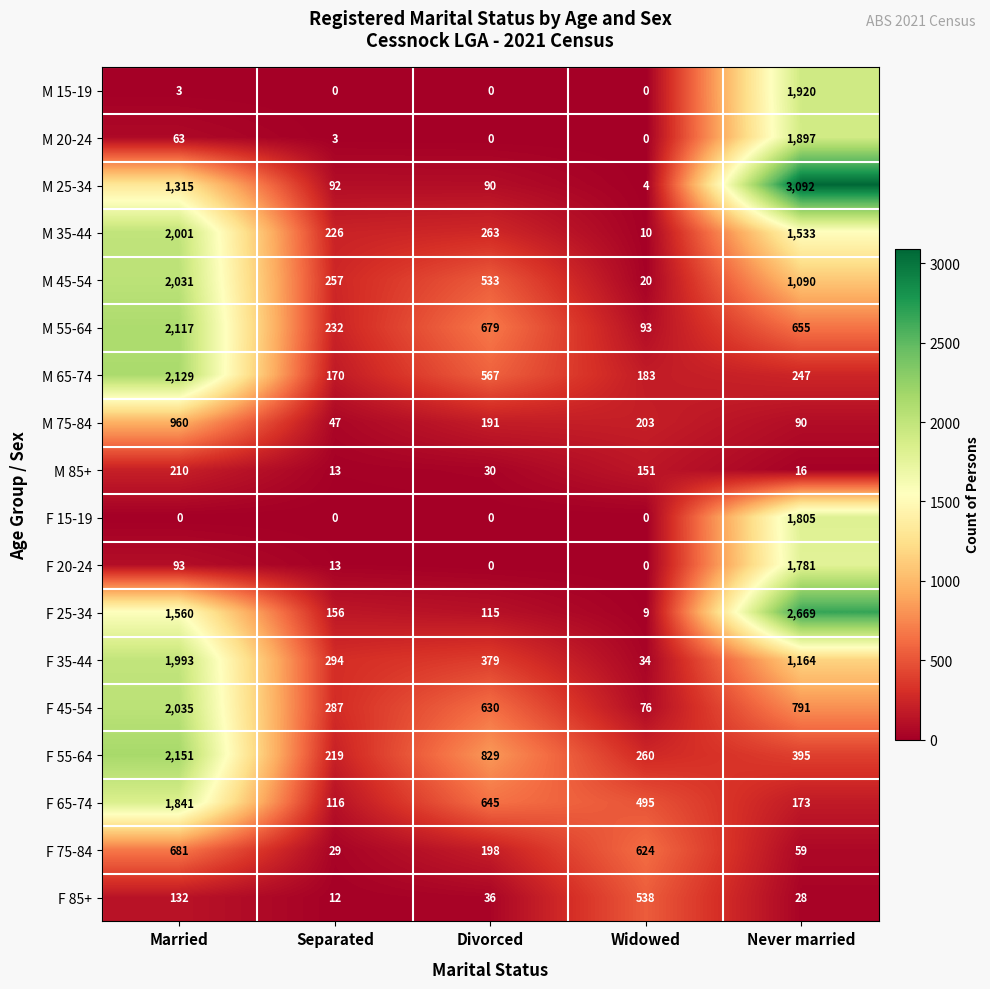

Which series changed the most between Divorced and Widowed?

M 55-64